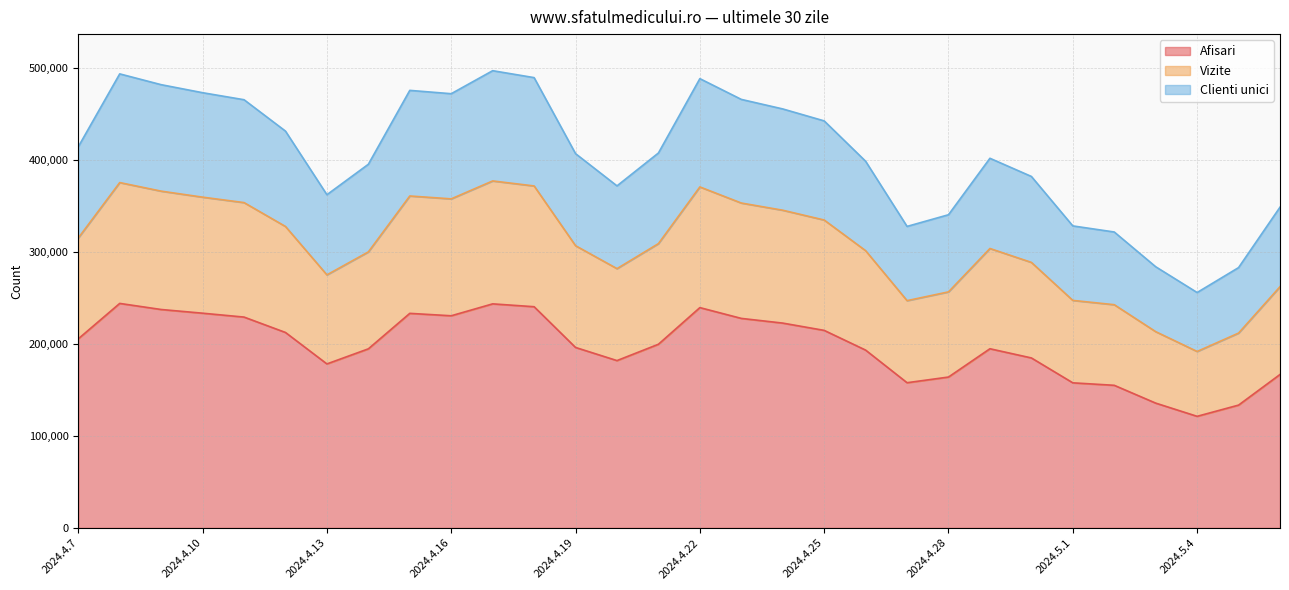

What is the highest value of the Afisari series?

244295